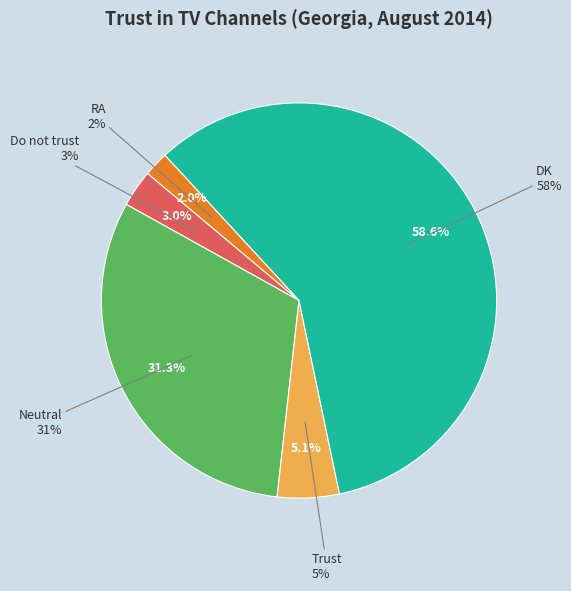

Which category accounts for the majority?

DK